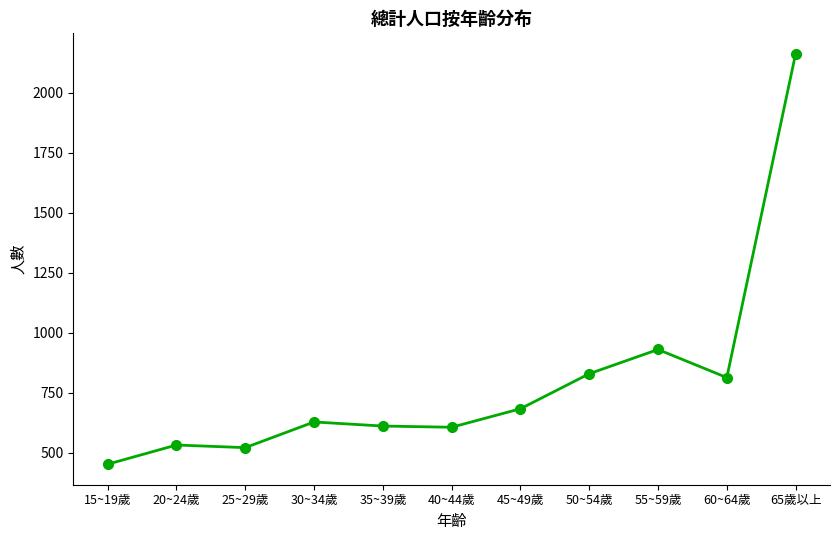

What is the greatest value displayed?

2162